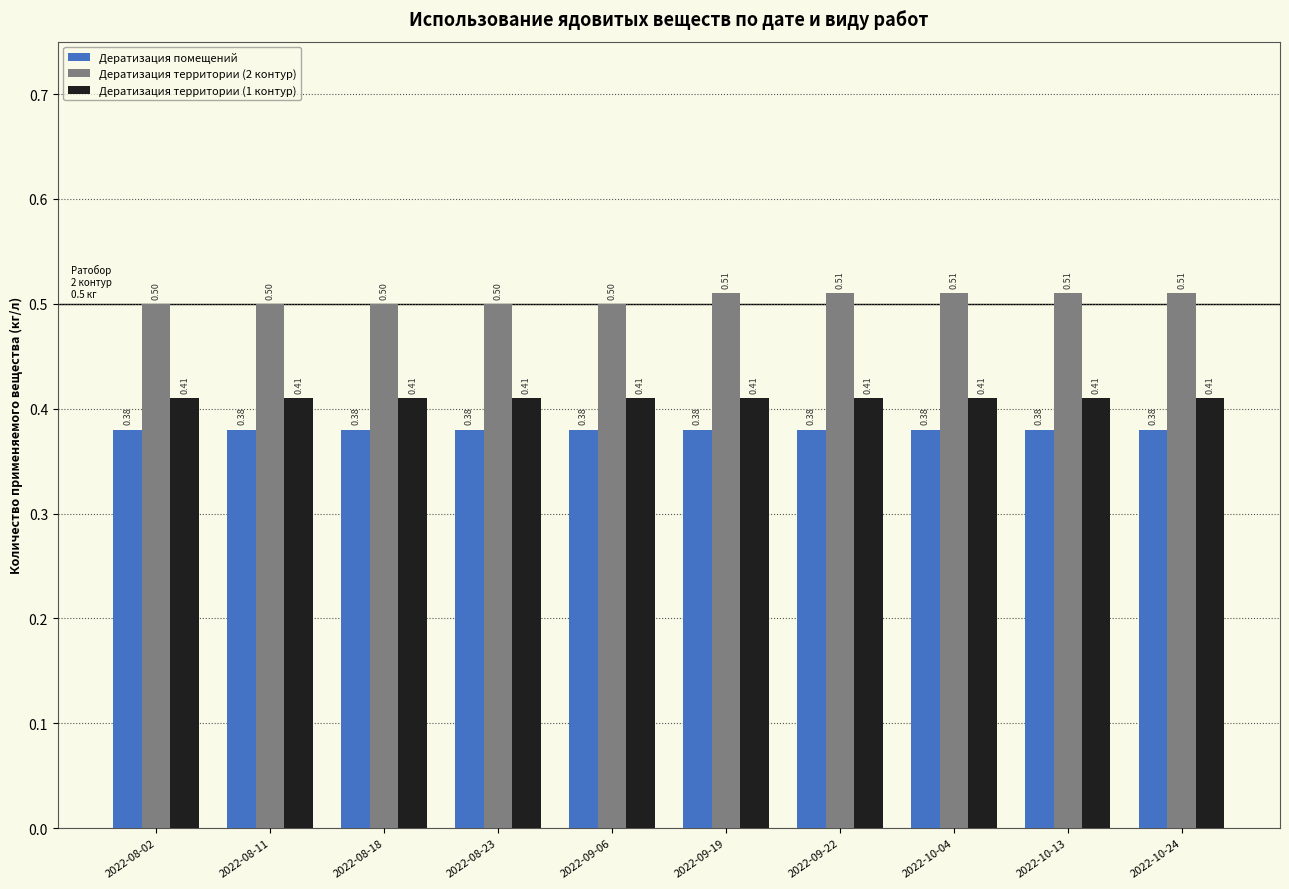

Are the bars grouped side by side (vs. stacked)?

Yes